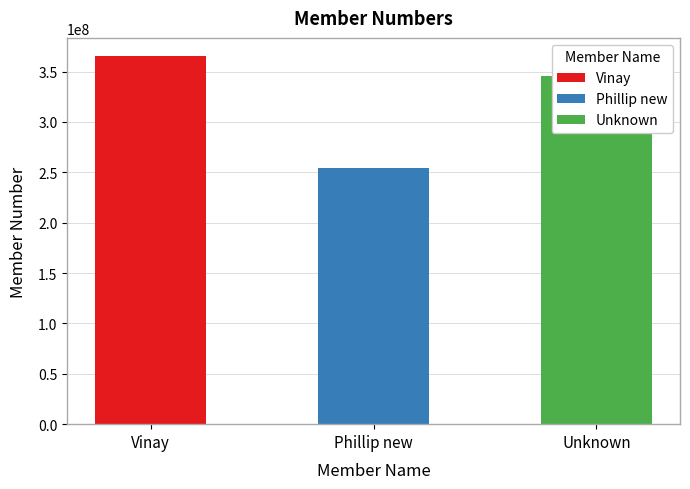

The chart shows a value of 254125635 at Phillip new. True or false?

True